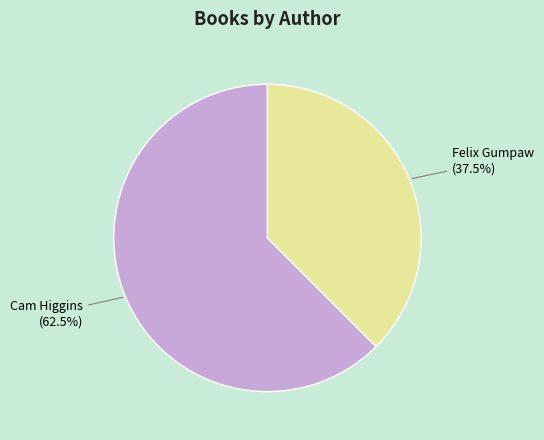

Rank the categories by value from lowest to highest.

Felix Gumpaw, Cam Higgins